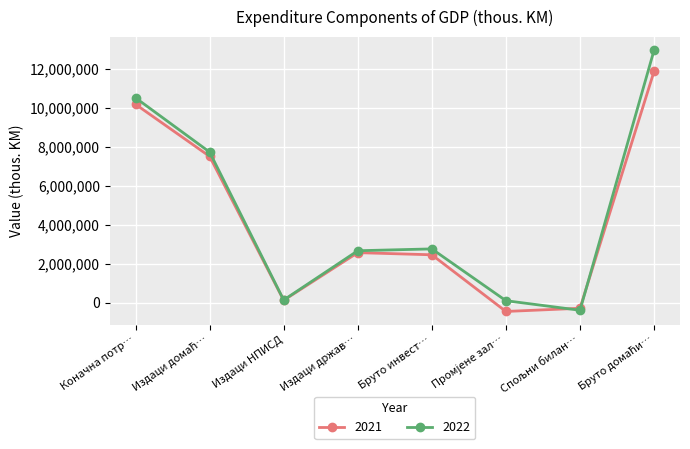

Is it true that 2022 equals 4495833 at Издаци држав…?

False